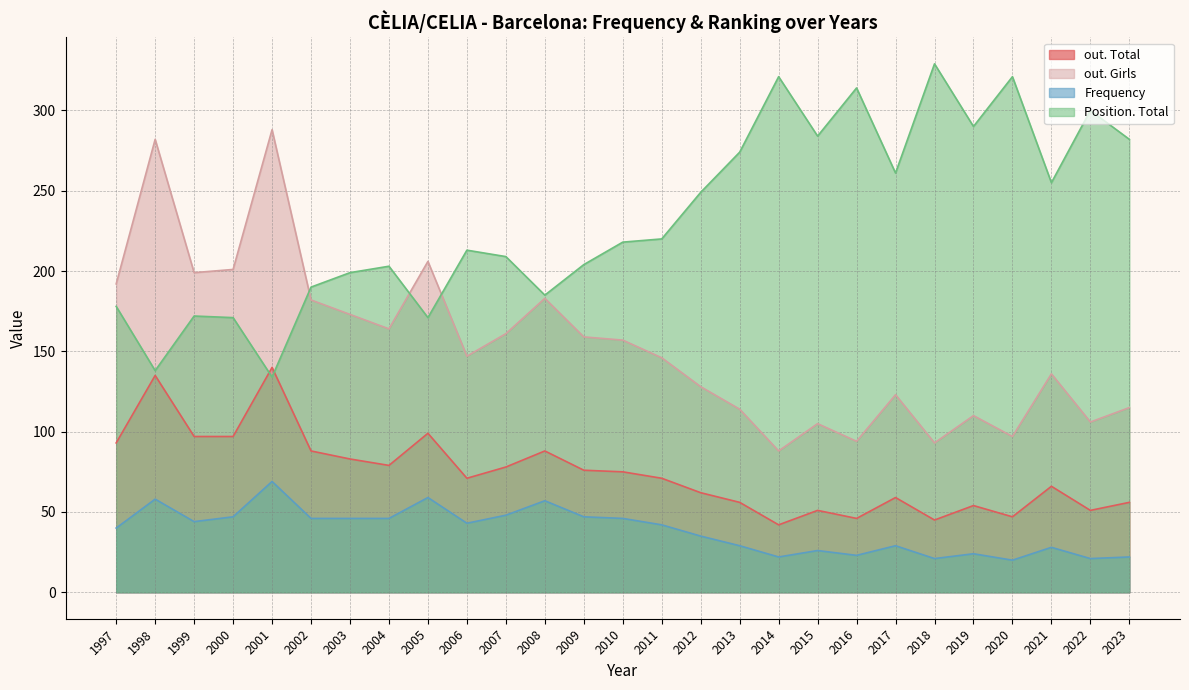

How many distinct data groups are displayed?

4